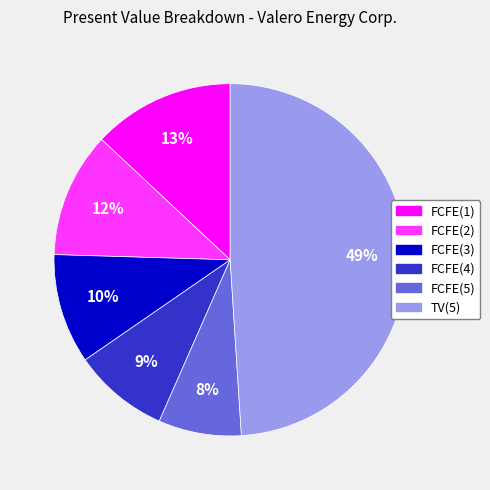

How many slices are in this pie chart?

6